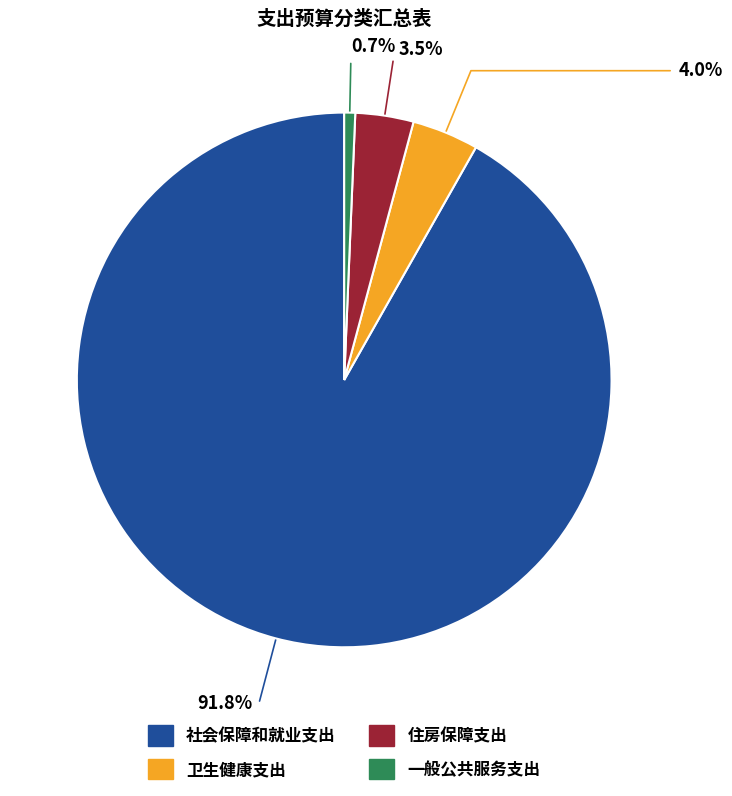

Does 卫生健康支出 account for over 50% of the chart?

No